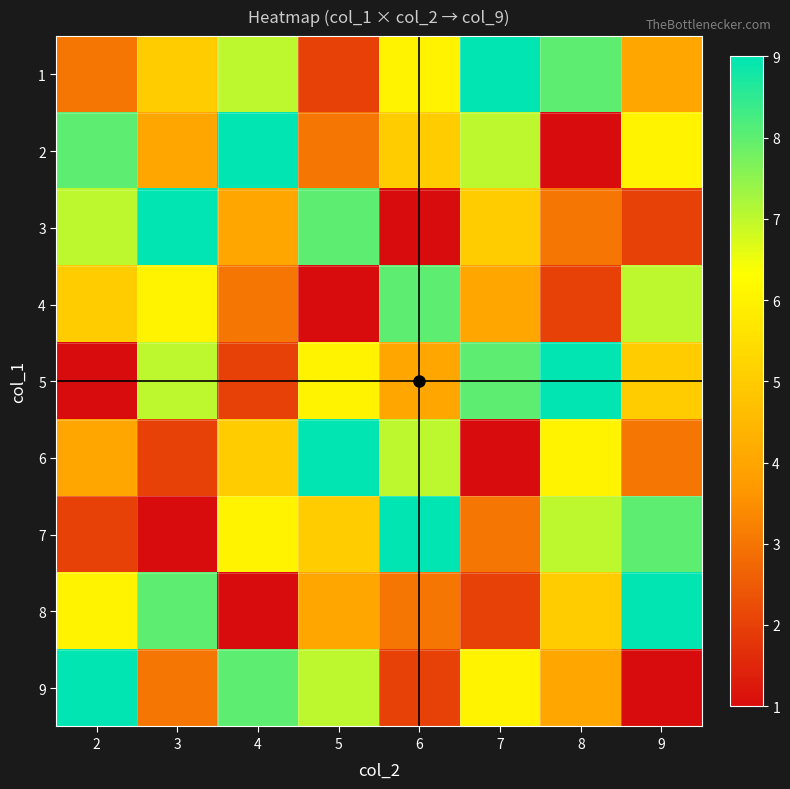

Which has a higher value, 5 or 7?

7